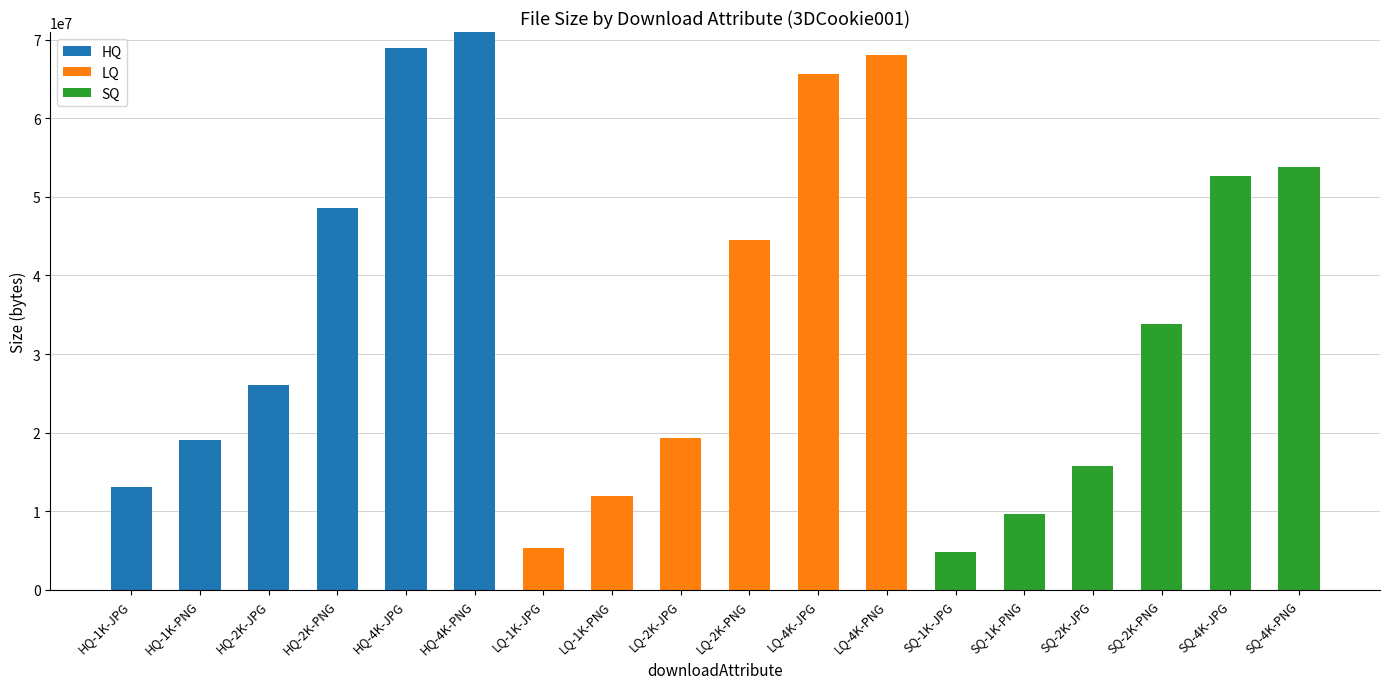

What is the sum of all HQ values?

246705213